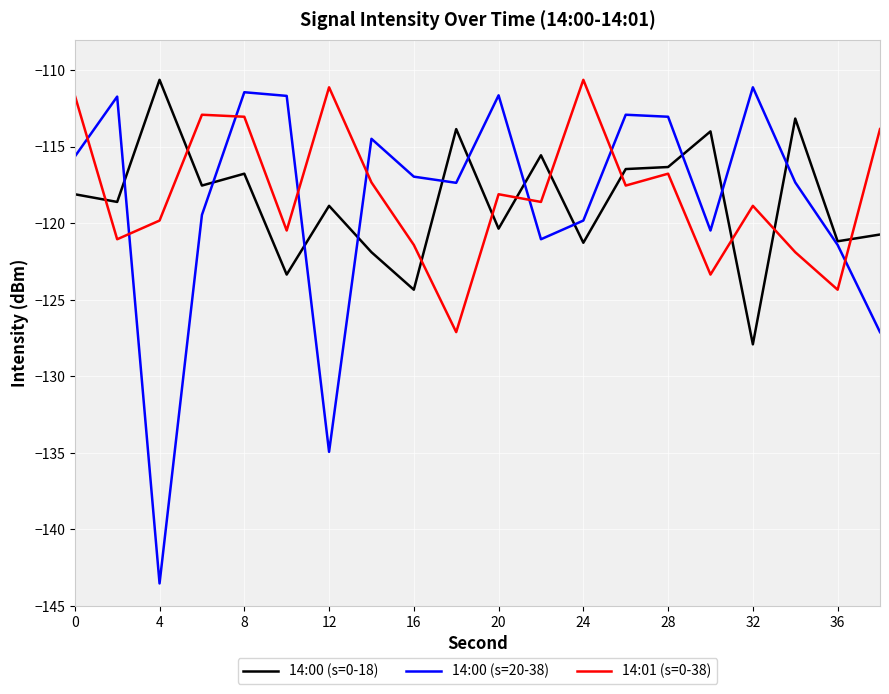

Which series has the largest range (max minus min)?

14:00 (s=20-38)